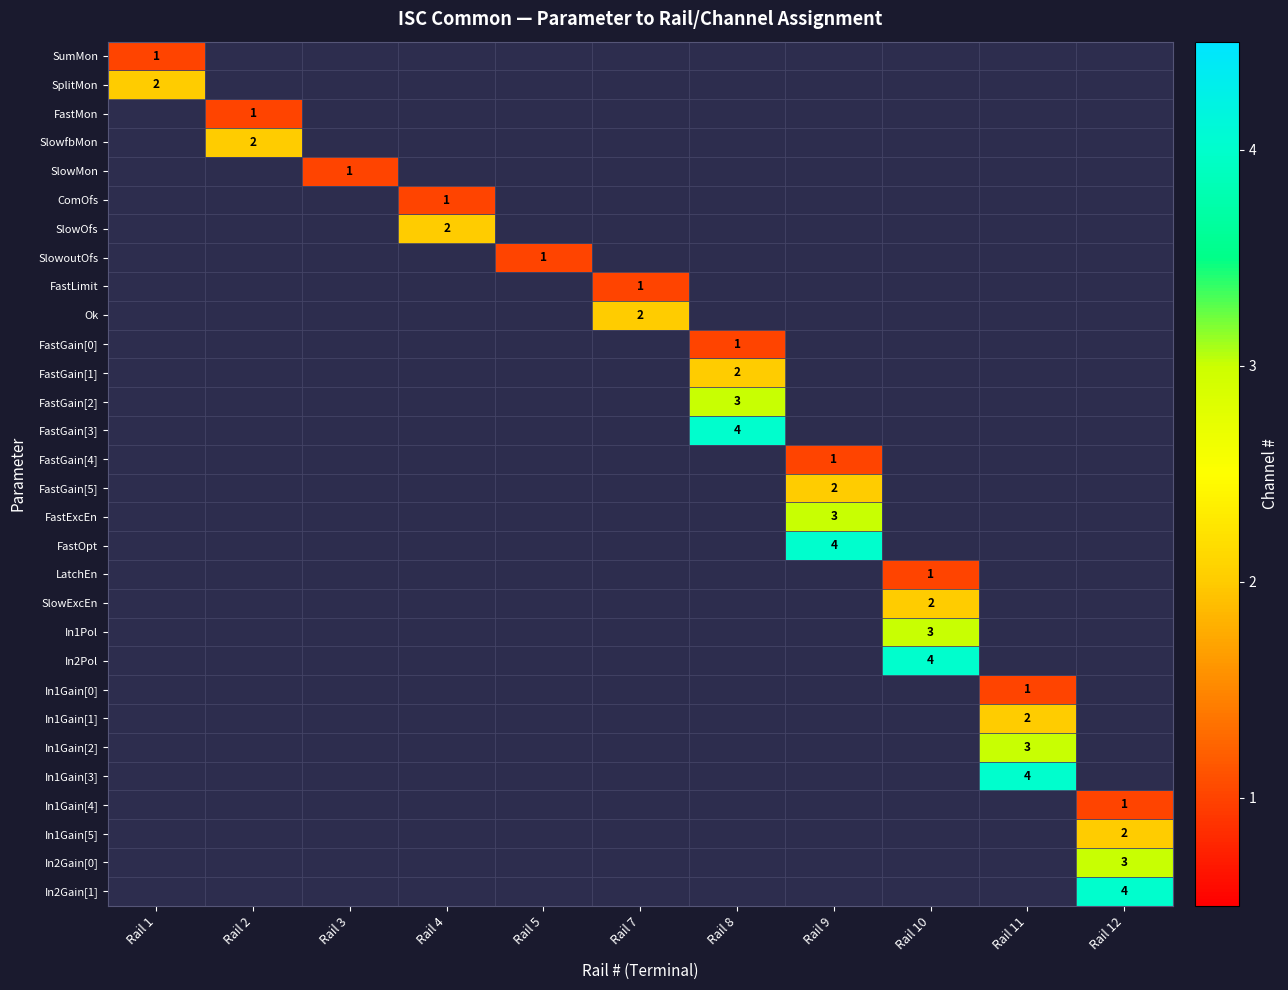

How many data points does each series have?

11